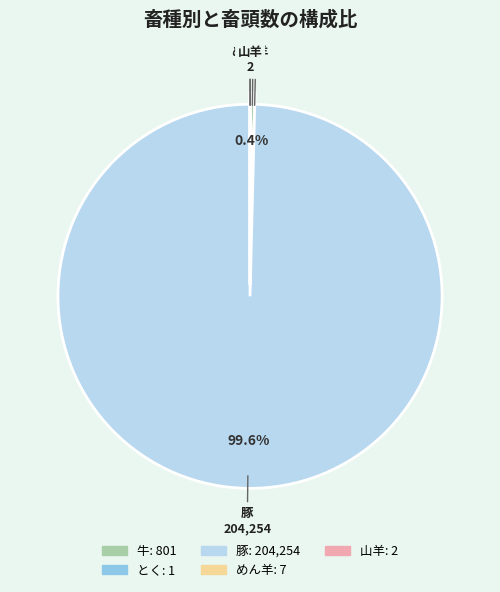

What portion of the pie excludes 豚?

0.4%